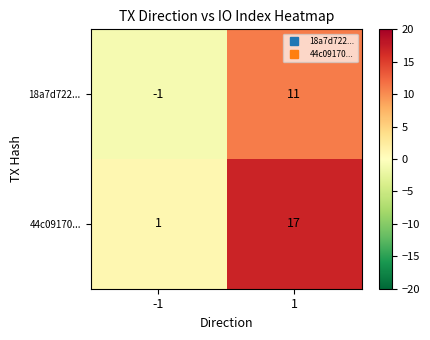

What is the smallest value displayed?

-1